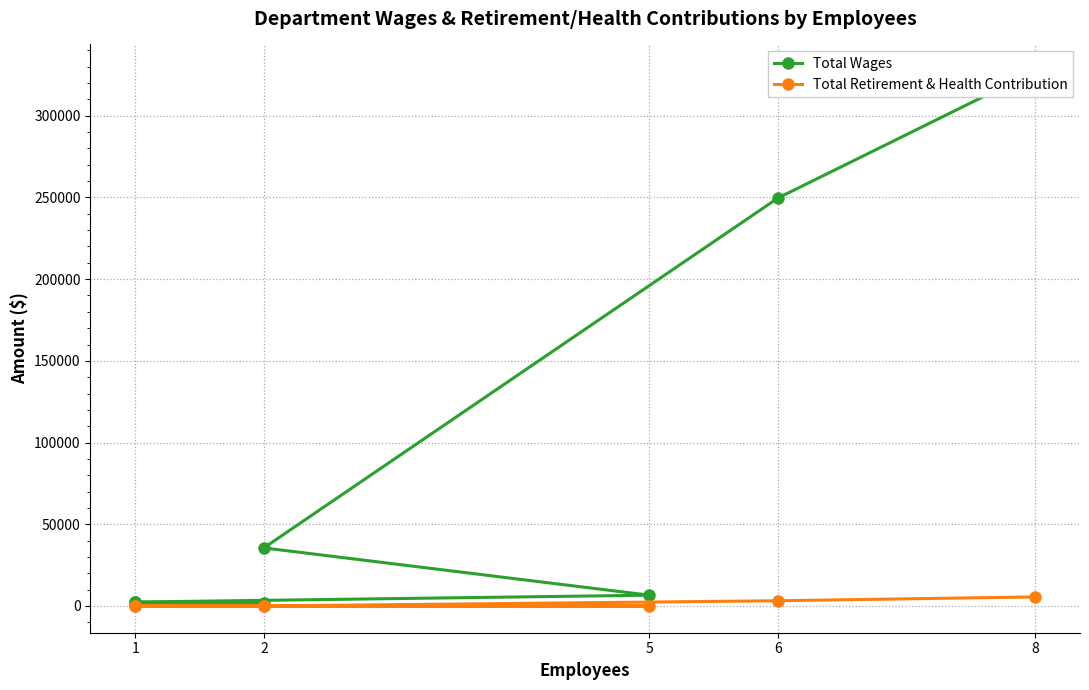

Rank the series at 2 from lowest to highest value.

Total Retirement & Health Contribution, Total Wages